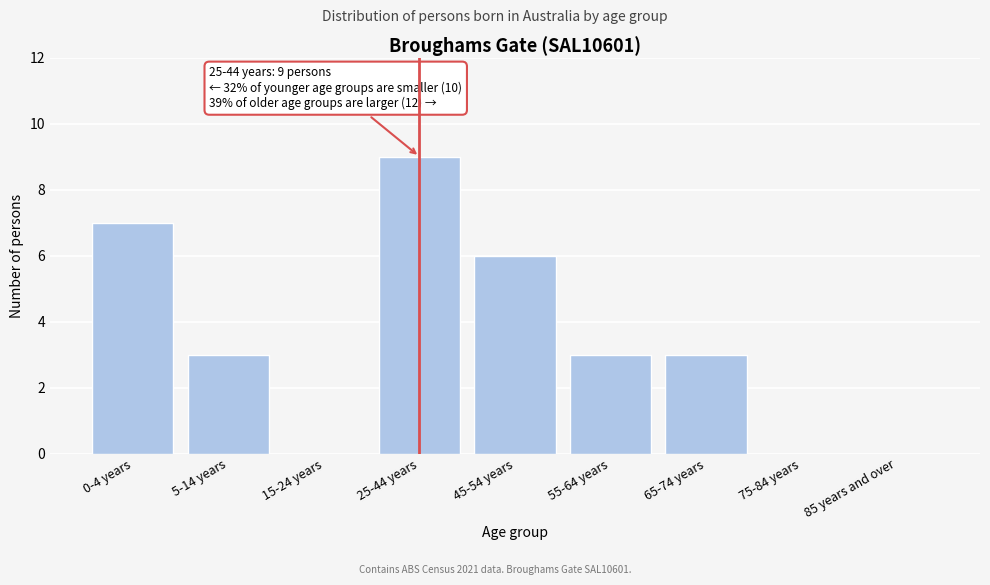

Reading right to left, transcribe all the data shown in this chart.

85 years and over=0	75-84 years=0	65-74 years=3	55-64 years=3	45-54 years=6	25-44 years=9	15-24 years=0	5-14 years=3	0-4 years=7